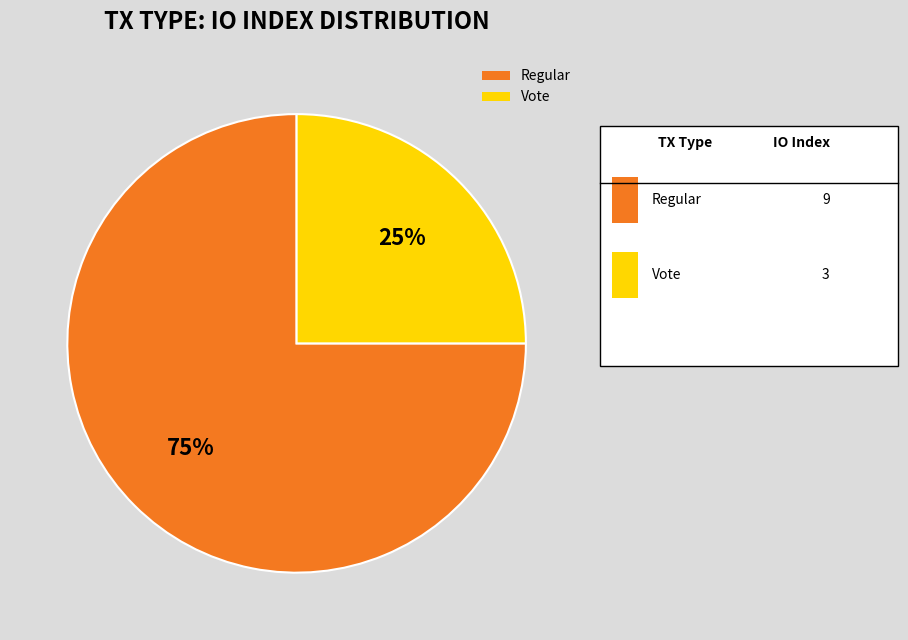

The Regular slice represents 75% of the pie. True or false?

True